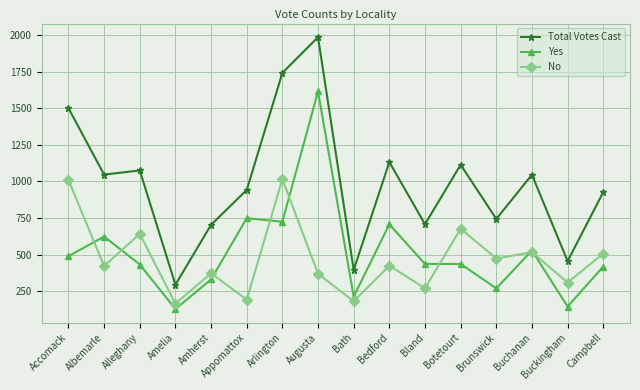

Is it true that Yes equals 624 at Albemarle?

True